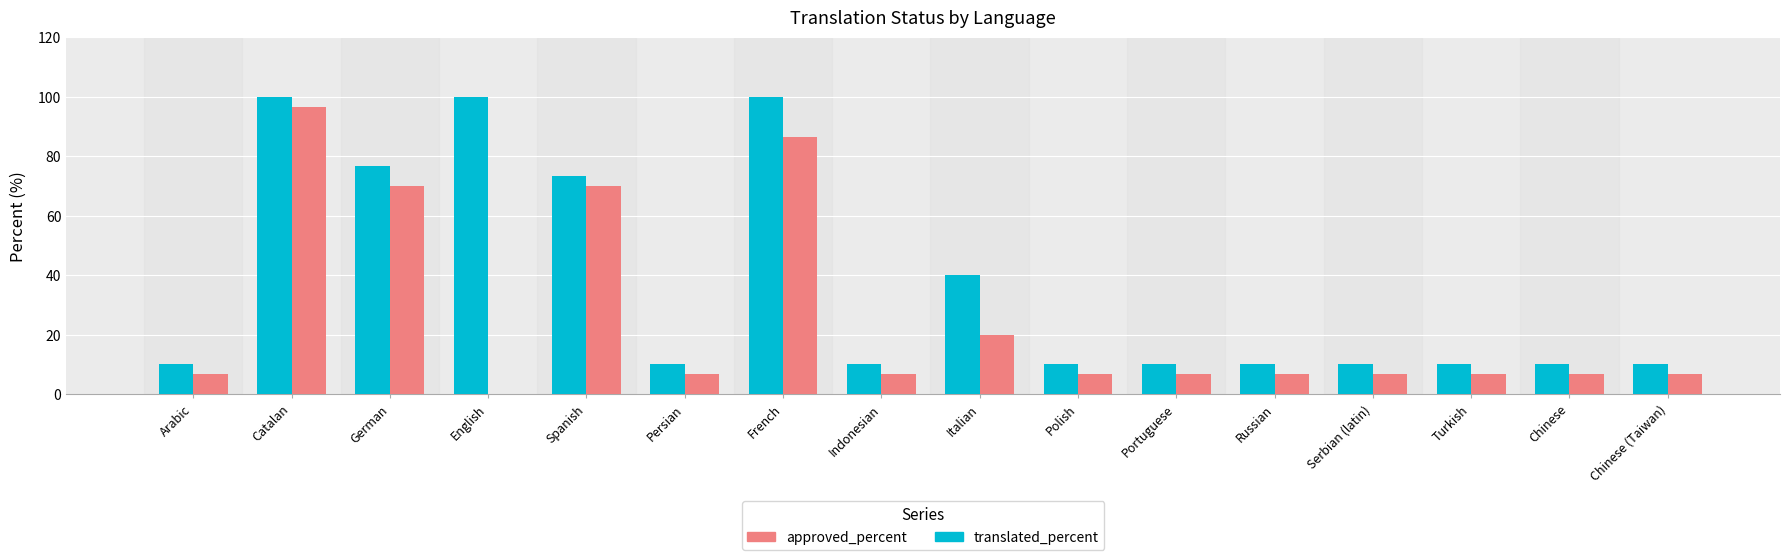

Is the value of translated_percent at Persian greater than the value of approved_percent at English?

Yes